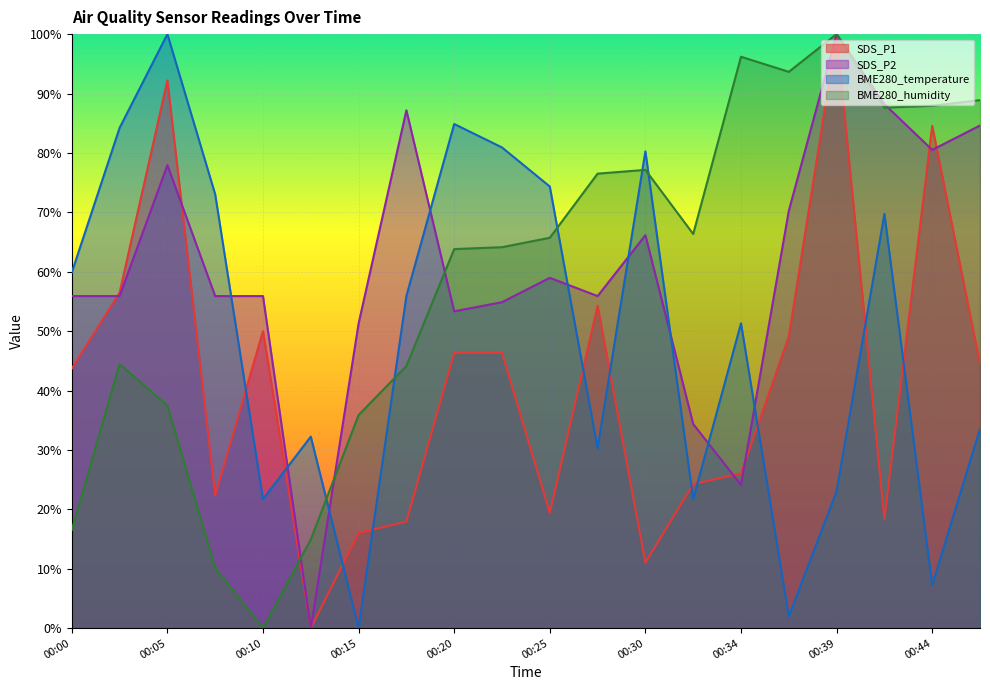

At which label does BME280_temperature first exceed 55?

00:00